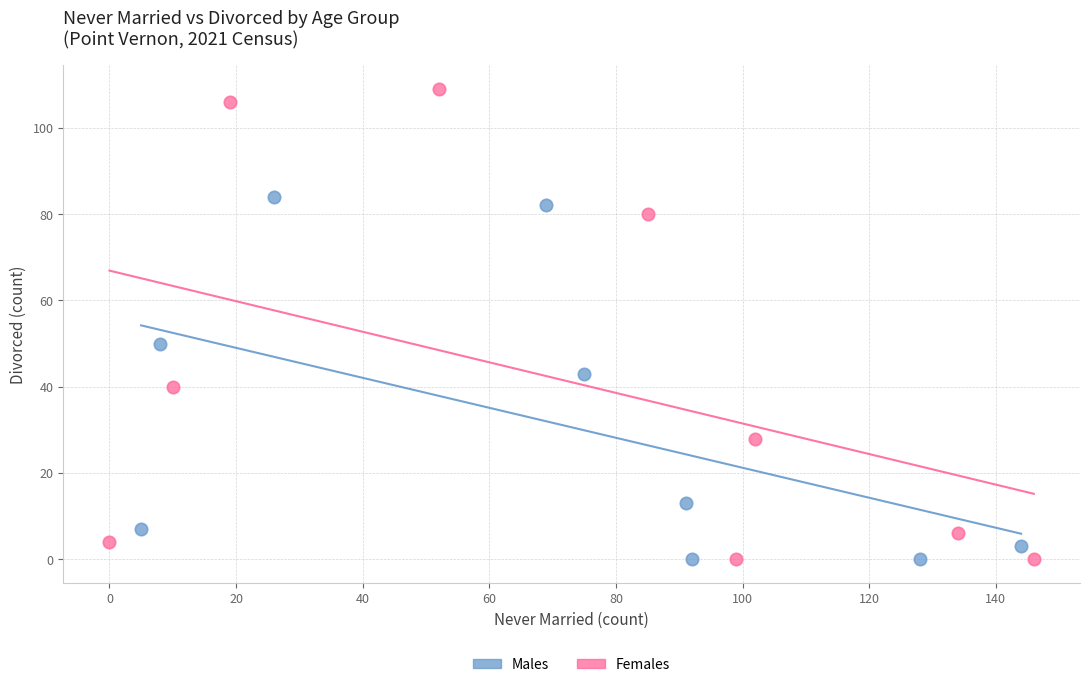

Which series has the widest spread of Y values?

Females